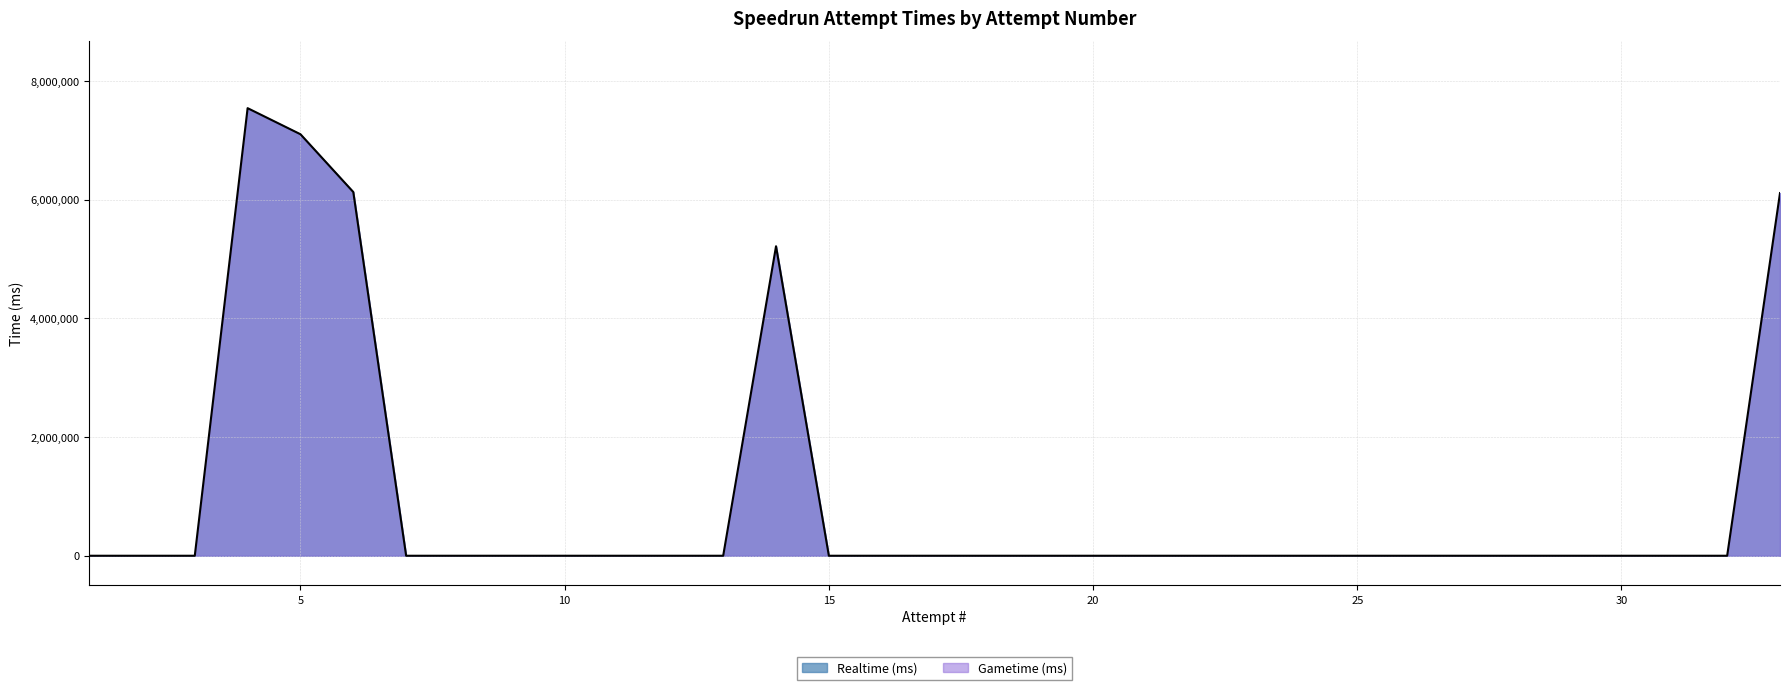

Is it true that the value at 27 is 3584689?

False